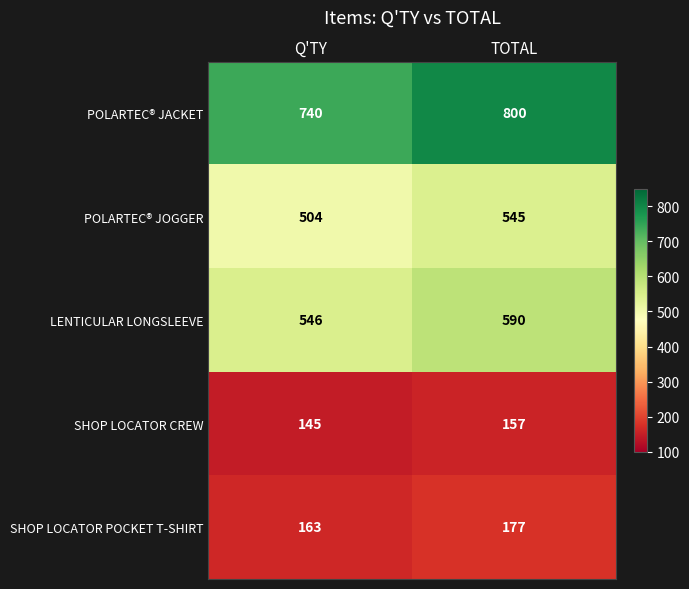

What is the minimum value shown in the chart?

145